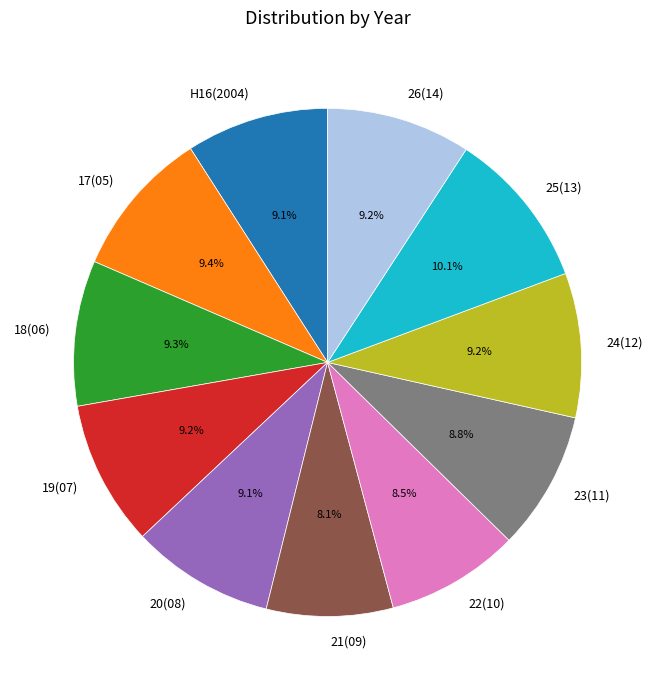

Is it true that 18(06) is 1% of the pie?

False